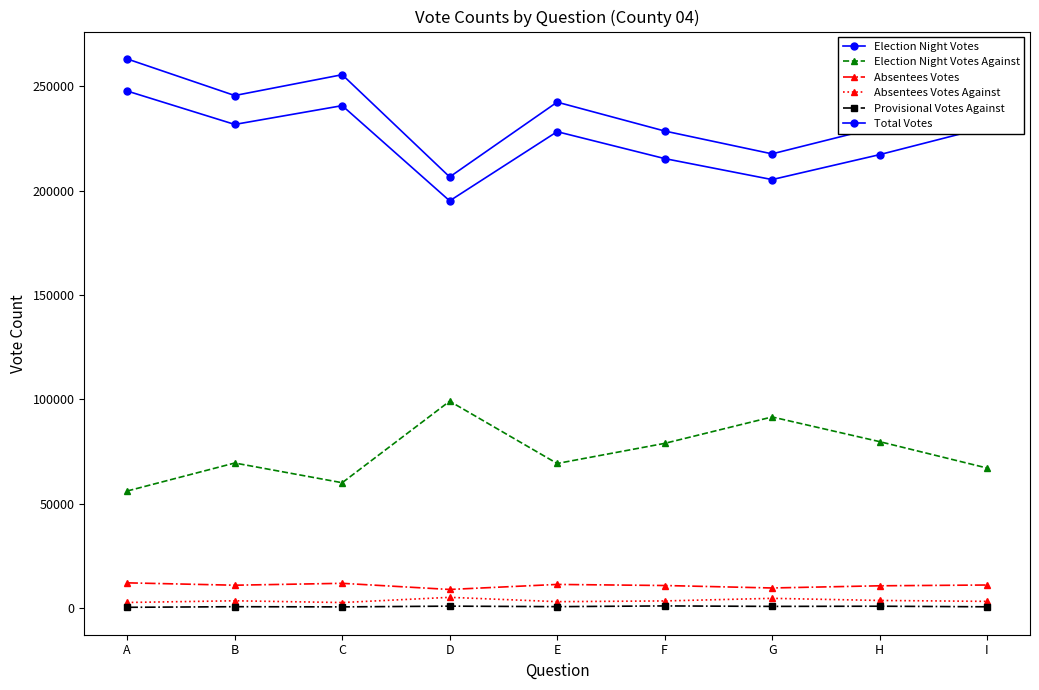

What is the average value of the Absentees Votes series?

10883